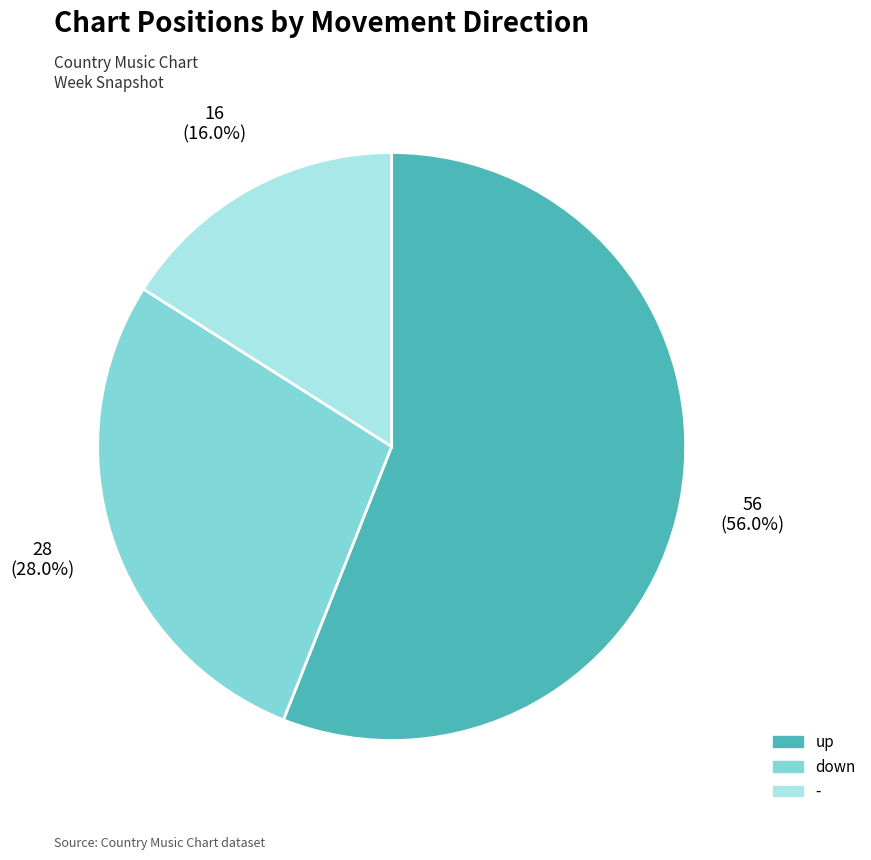

What percentage is the up slice, to the nearest percent?

56%